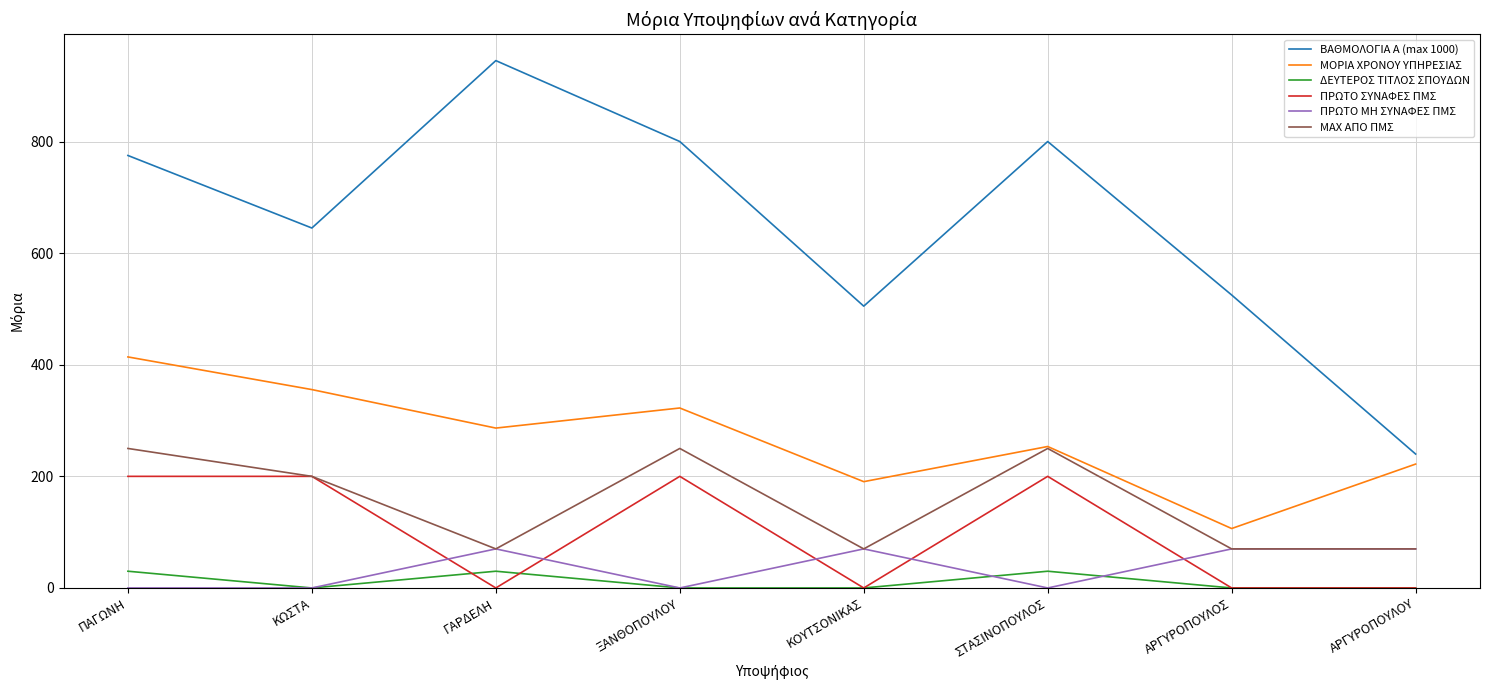

Is it true that ΒΑΘΜΟΛΟΓΙΑ Α (max 1000) equals 945.0 at ΓΑΡΔΕΛΗ?

True